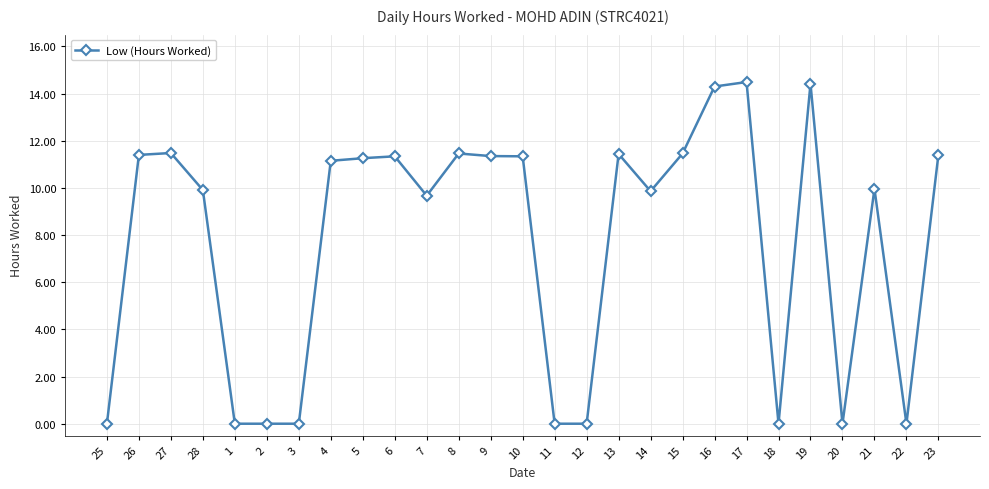

Which has a higher value, 5 or 7?

5